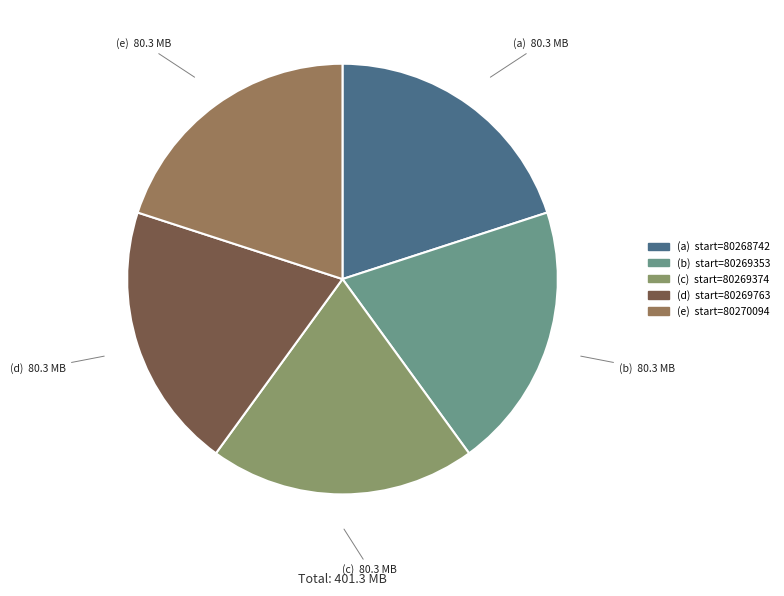

Which category has the biggest portion of the pie?

80270094